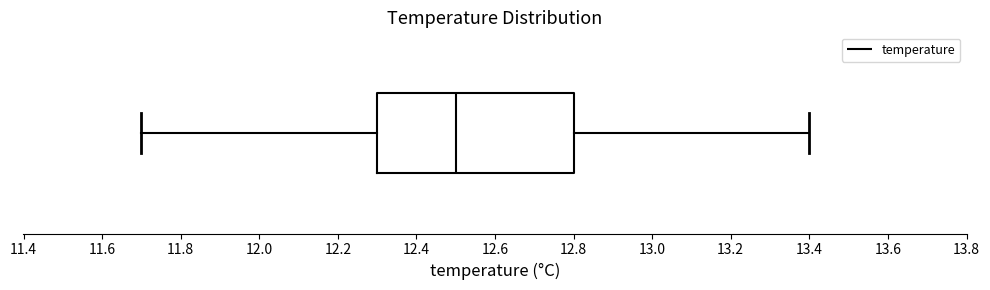

Transcribe this box plot: give where the median line is, the range the box spans, and where the two whiskers end, as read against the x-axis. The values are not printed on the chart, so give them approximately, as read against the axis.

median 12.5, box 12.3 to 12.8, whiskers 11.7 to 13.4